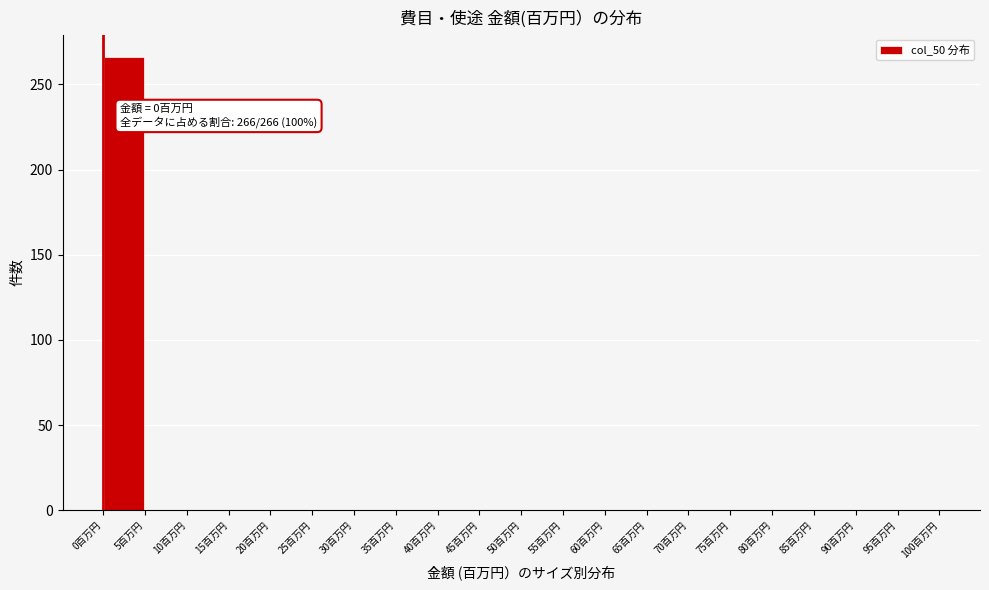

Which range on the x-axis has the tallest bar?

0 to 5